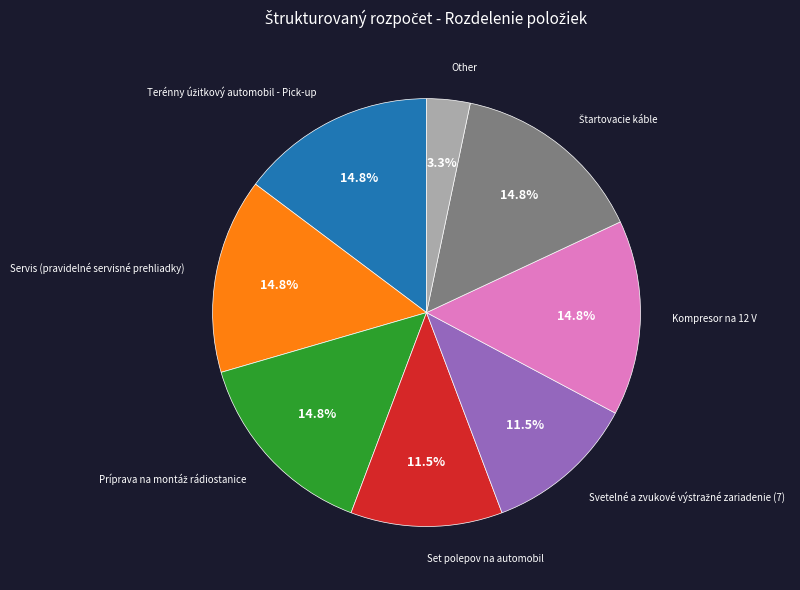

Is there any slice that represents more than half of the pie?

No